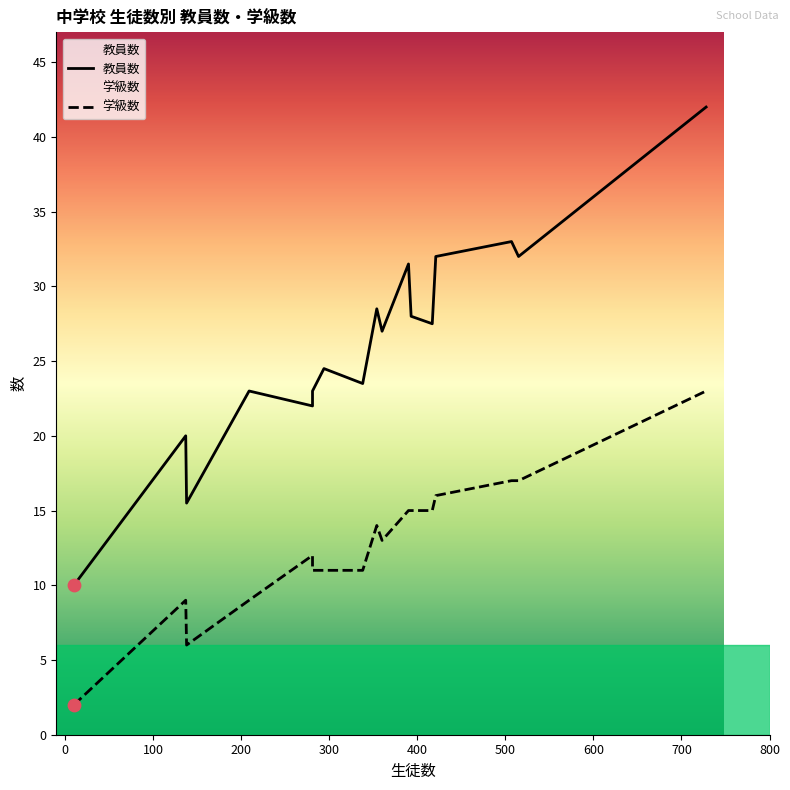

Which series has the largest Y range (max minus min)?

教員数